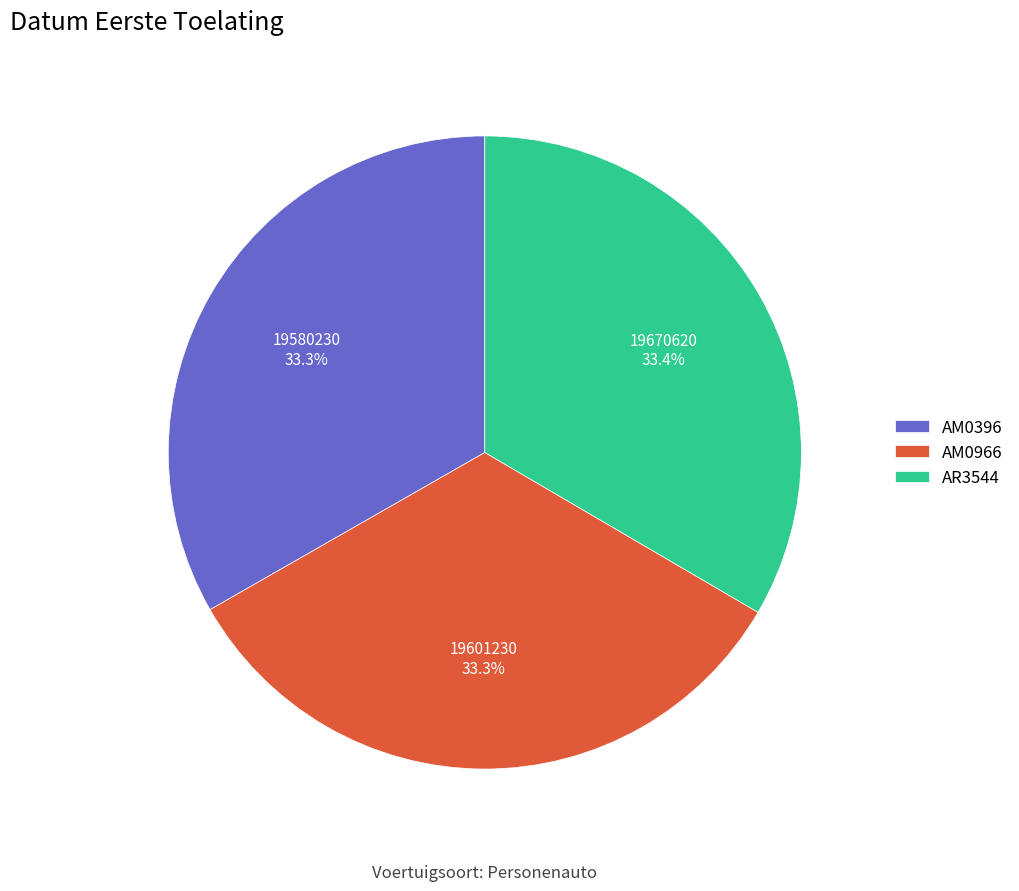

Does any single category account for the majority?

No